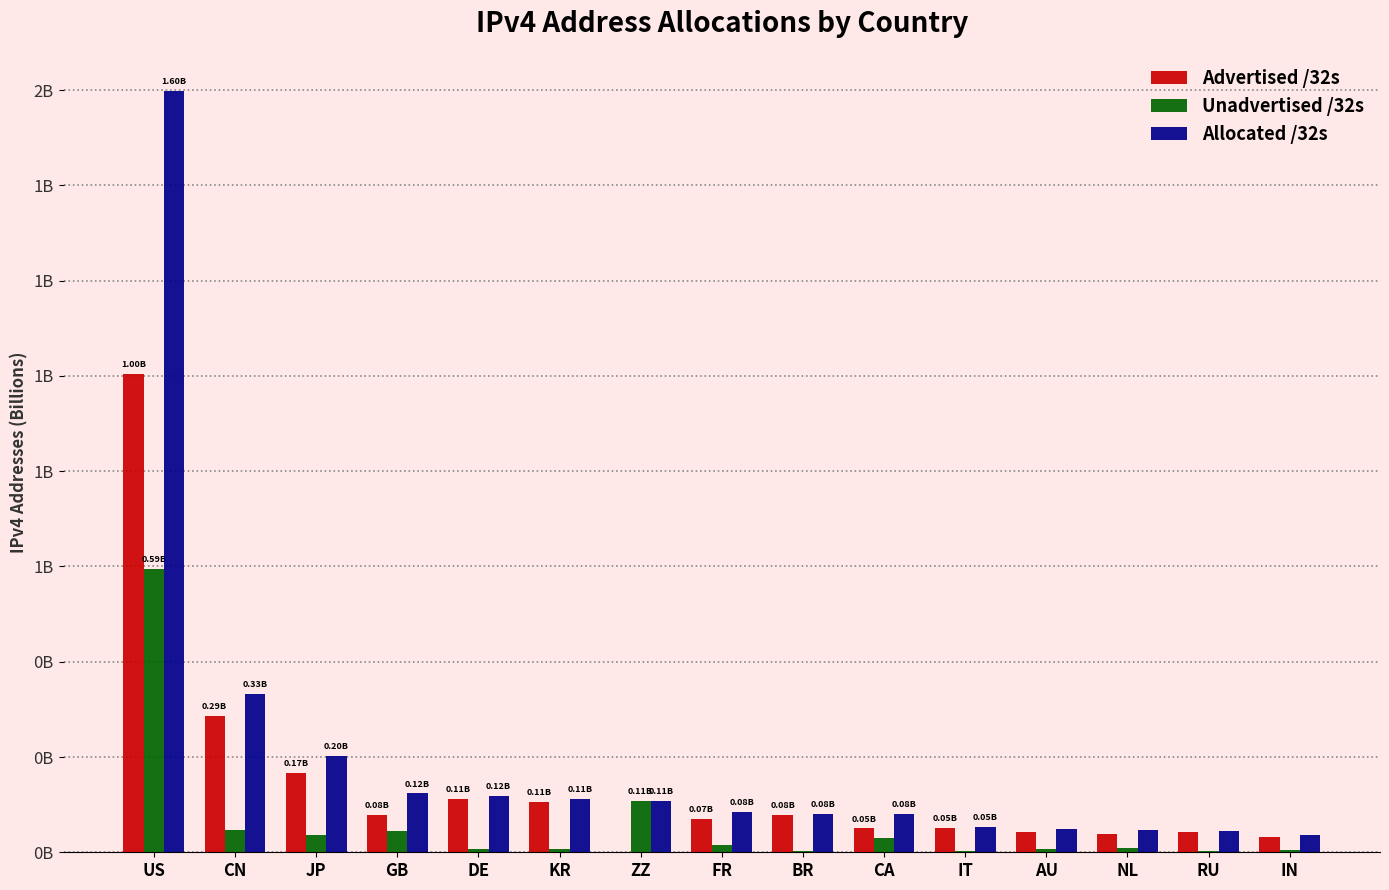

What is the total value across all series at GB?

0.2